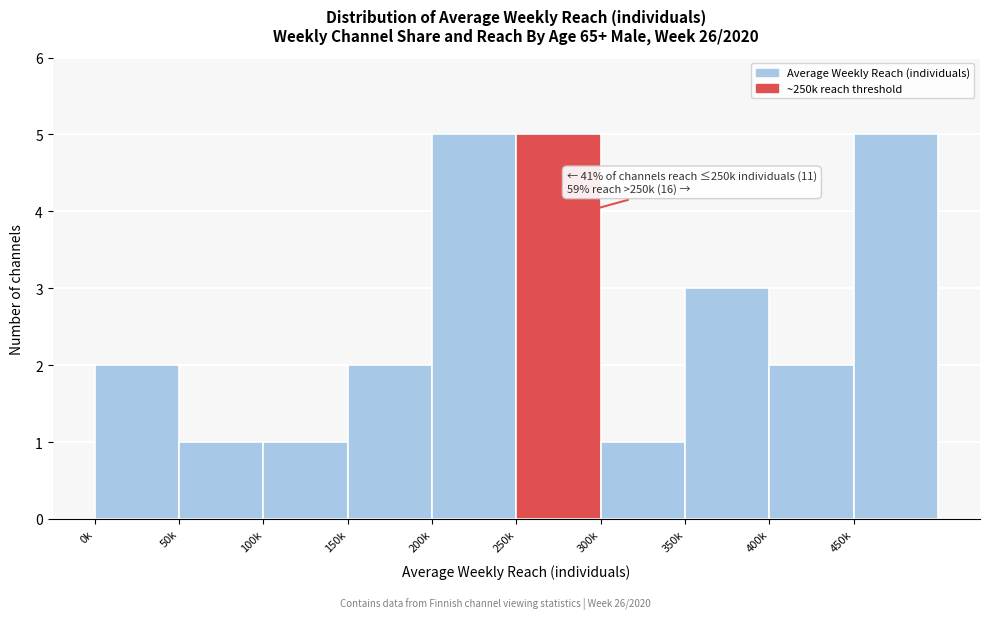

Reading left to right, extract all data points from this chart.

2	1	1	2	5	5	1	3	2	5